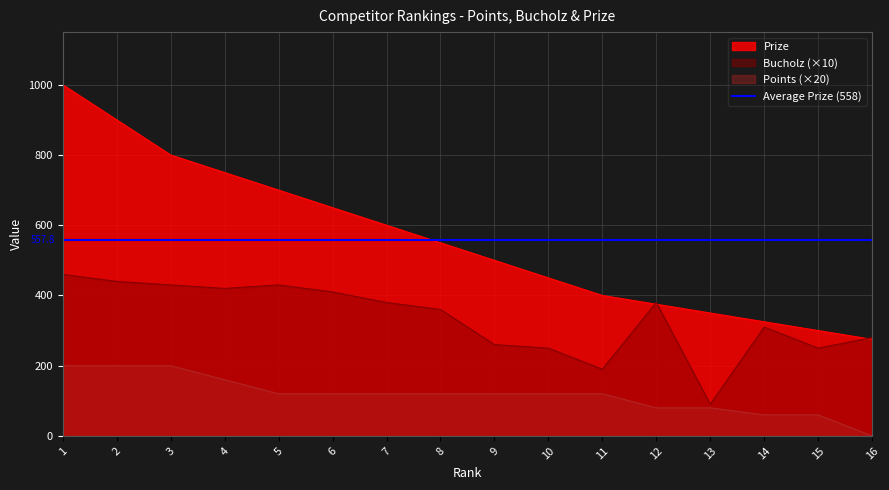

Where does the Bucholz series first go above 380?

1